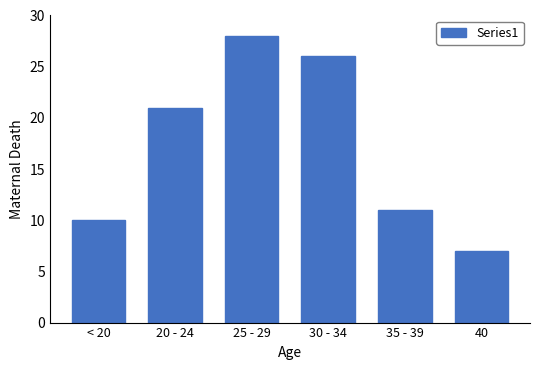

Reading right to left, extract all data points from this chart.

7	11	26	28	21	10